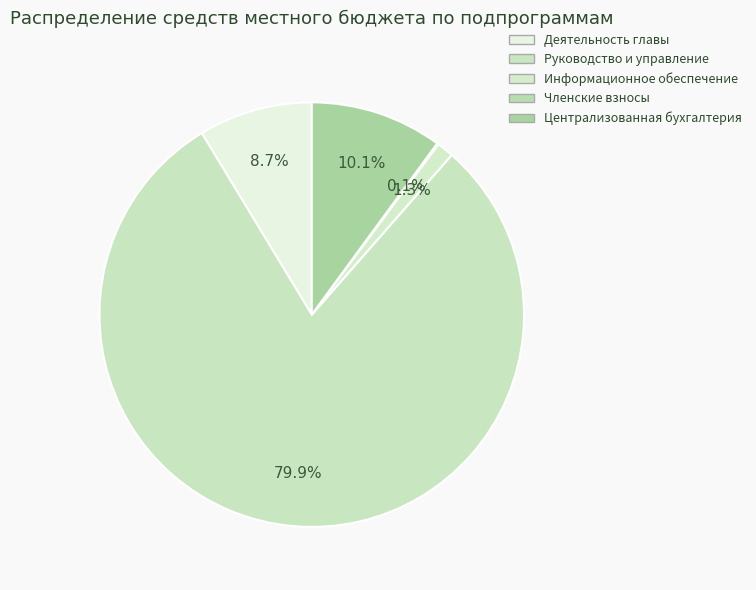

Rank the categories by value from highest to lowest.

Руководство и управление в сфере установленных функций, Функционирование централизованной бухгалтерии, Обеспечение деятельности главы исполнительно-распорядительного органа, Информационное обеспечение деятельности, Уплата членских взносов в организации